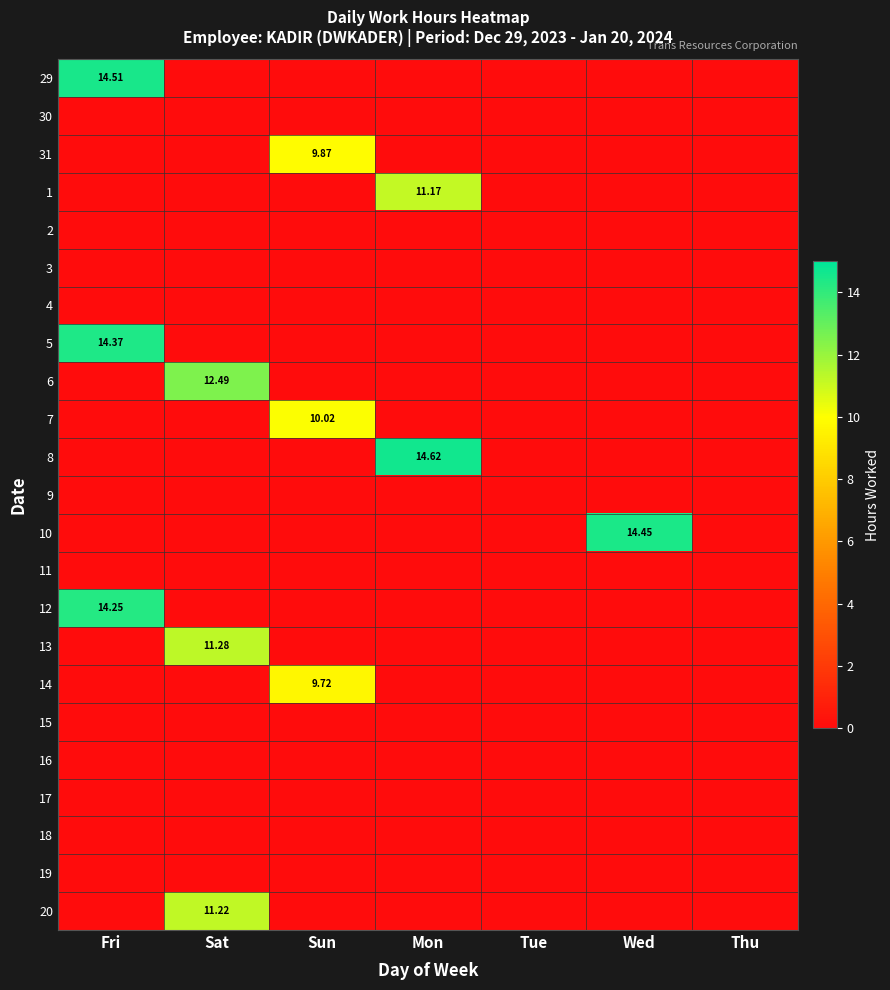

What is the difference between the maximum and minimum values in the 29 series?

14.5